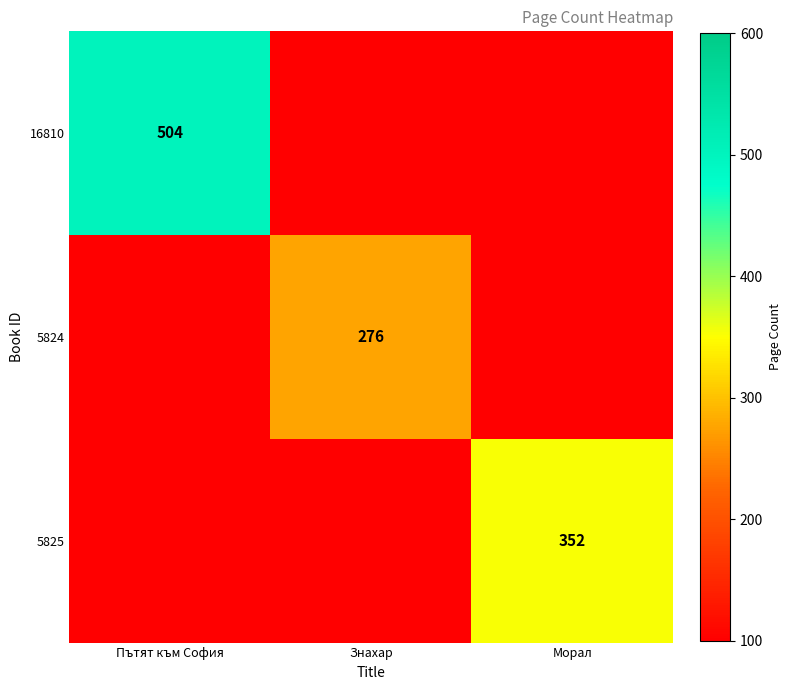

Which label corresponds to the smallest value in the chart?

Знахар